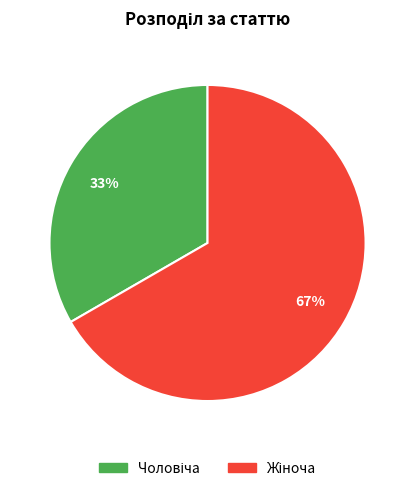

To the nearest percent, what is the average slice percentage?

50%